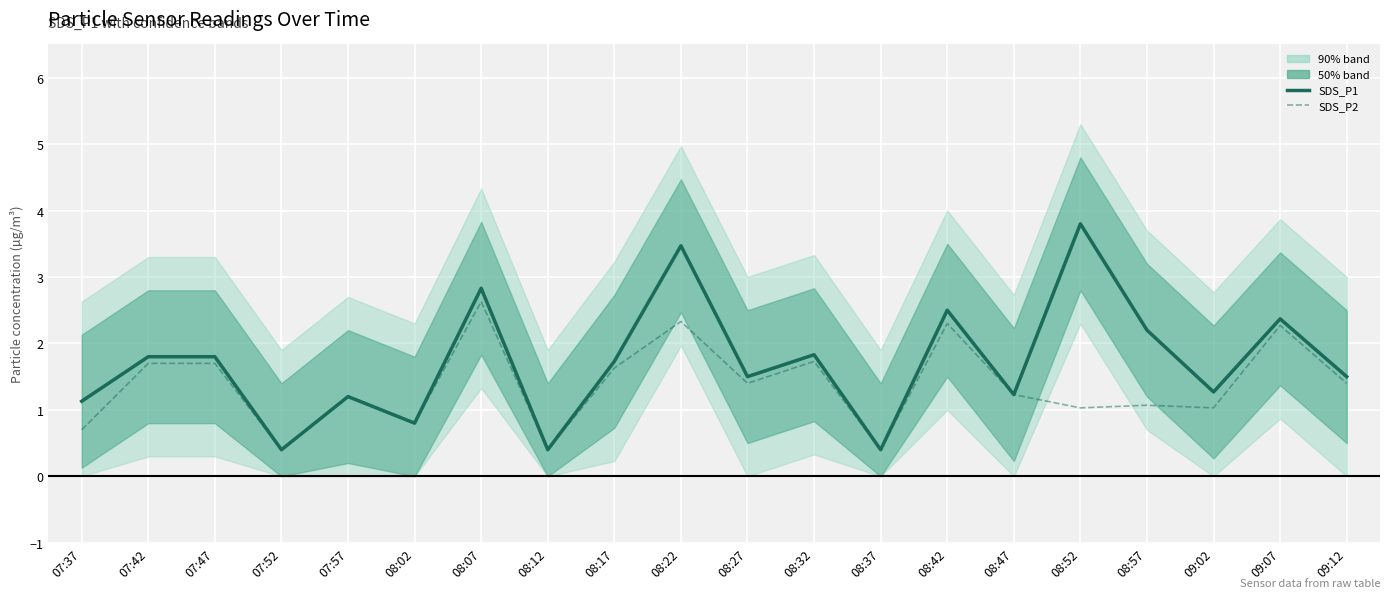

Does the chart display data point markers on the line(s)?

No